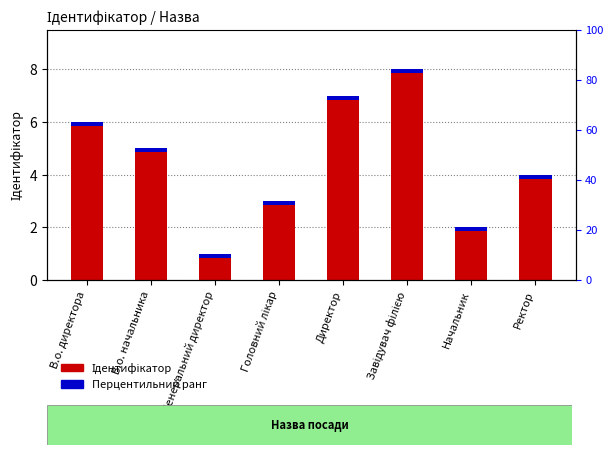

What is the sum of the values at В.о. начальника and Завідувач філією?

13